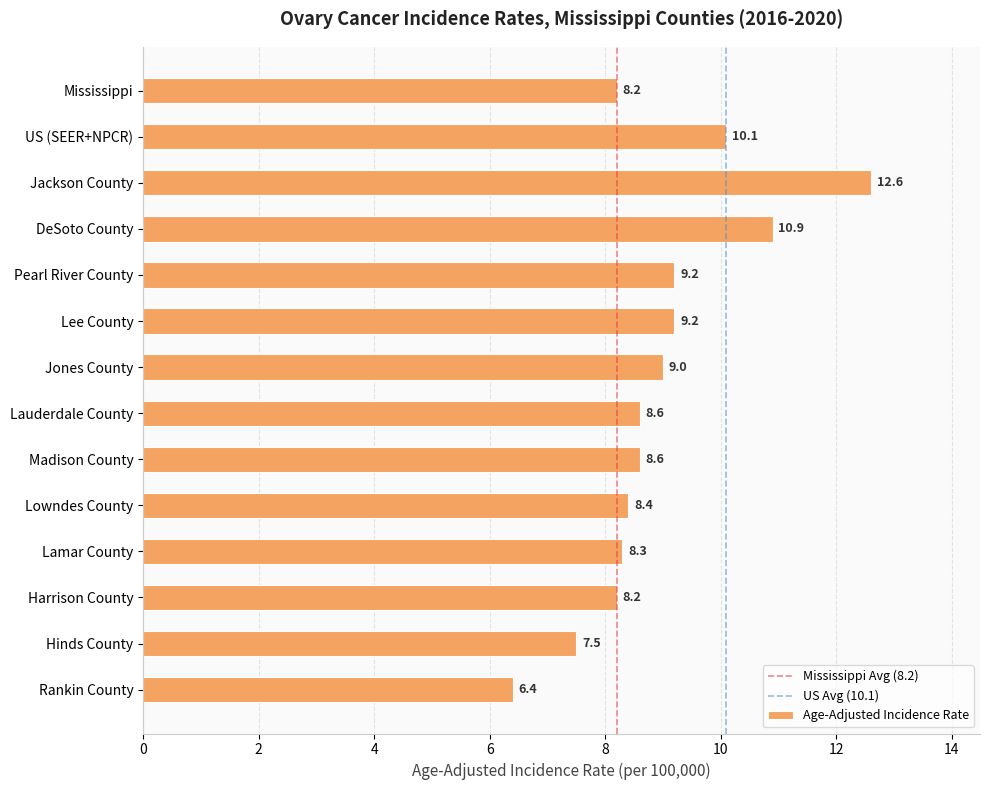

Where is the data nearest to the value 9?

Jones County